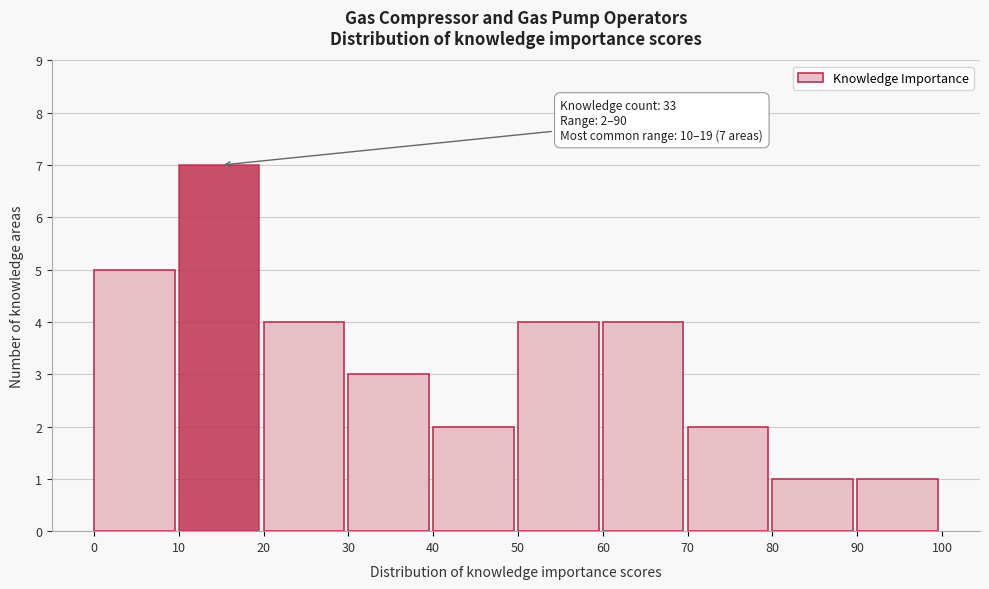

Over which range of the x-axis is the bar tallest?

10 to 20